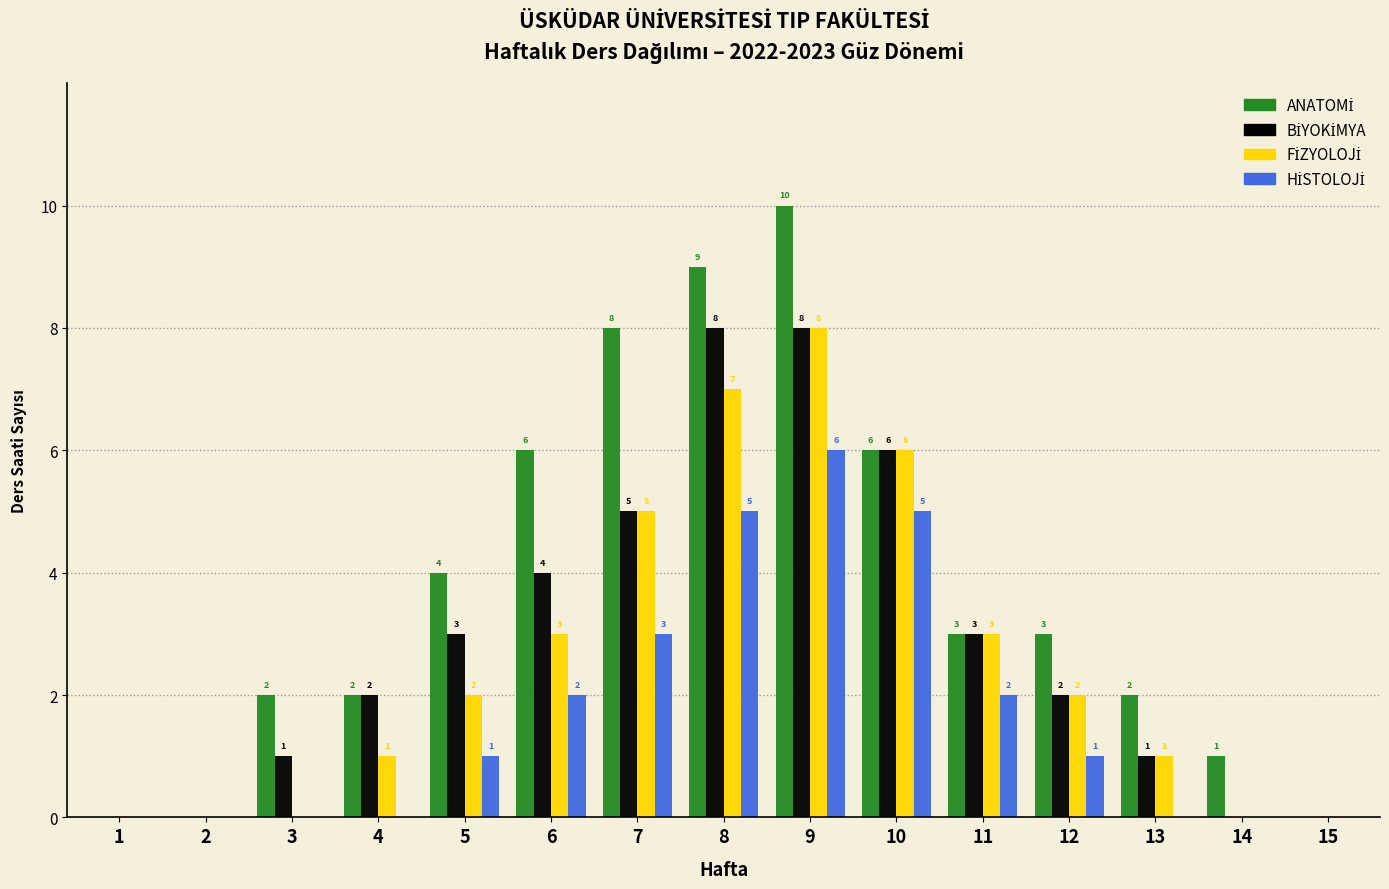

At which category does the chart reach its peak across all series?

9